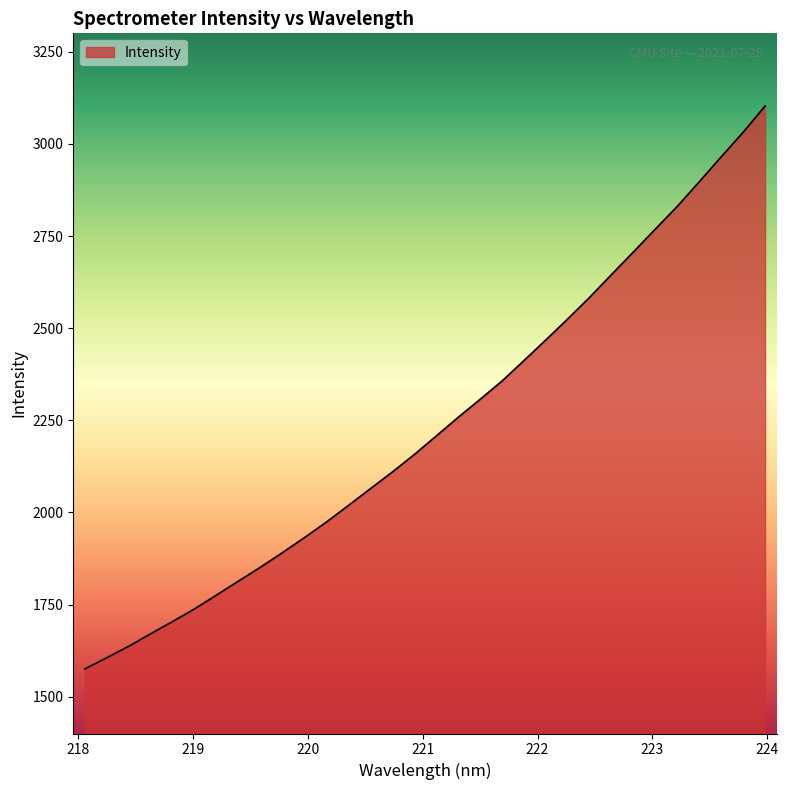

What is the difference between the maximum and minimum values?

1527.6